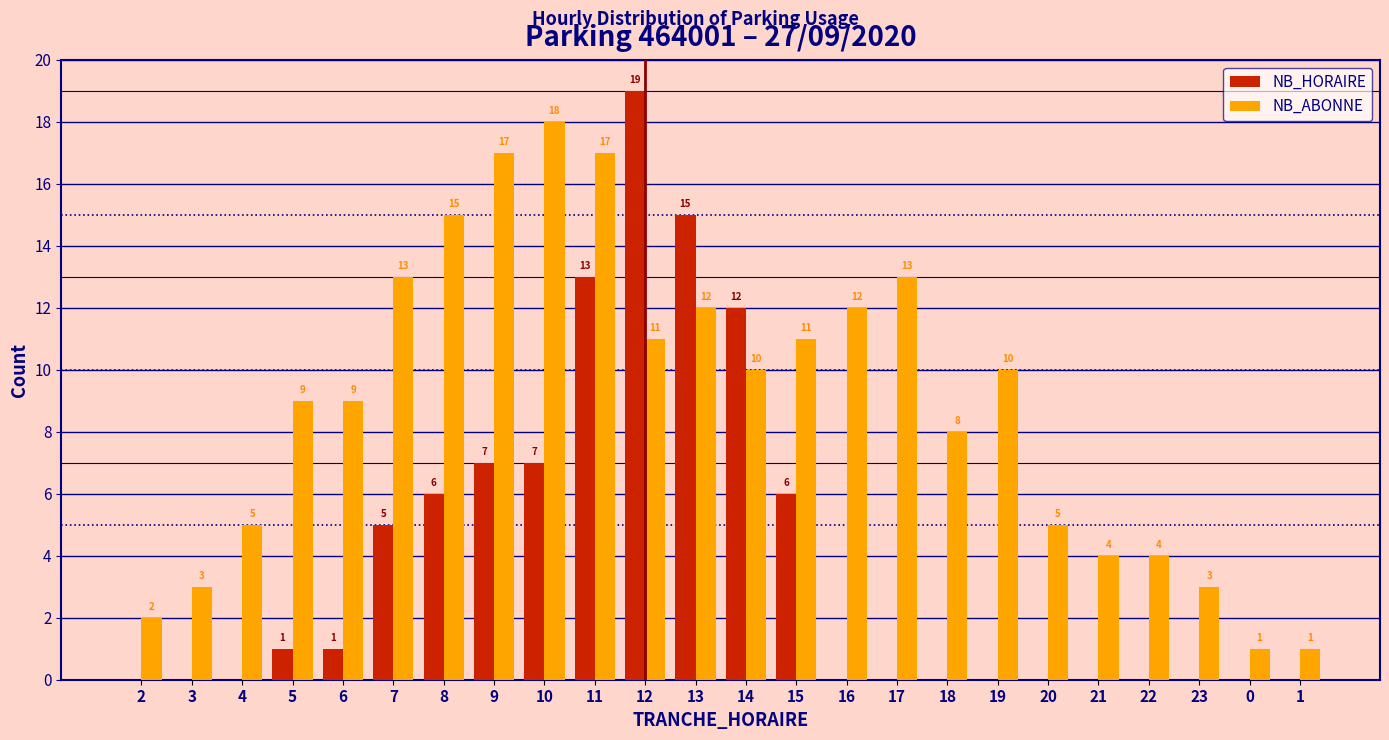

Reading left to right, transcribe all the data shown in this chart.

NB_HORAIRE: 2=0	3=0	4=0	5=1	6=1	7=5	8=6	9=7	10=7	11=13	12=19	13=15	14=12	15=6	16=0	17=0	18=0	19=0	20=0	21=0	22=0	23=0	0=0	1=0
NB_ABONNE: 2=2	3=3	4=5	5=9	6=9	7=13	8=15	9=17	10=18	11=17	12=11	13=12	14=10	15=11	16=12	17=13	18=8	19=10	20=5	21=4	22=4	23=3	0=1	1=1